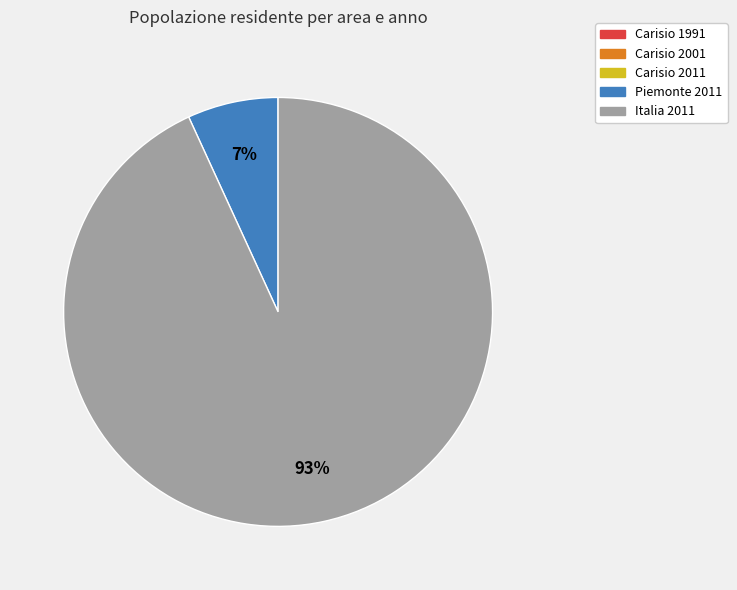

To the nearest percent, what portion does Piemonte 2011 represent?

7%